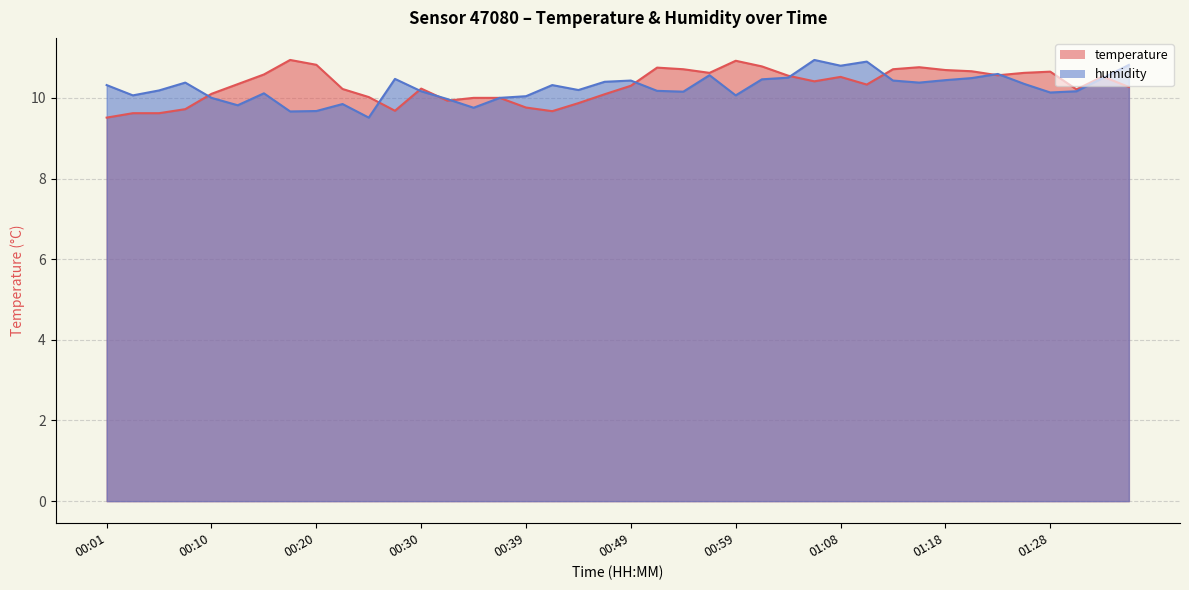

Reading right to left, transcribe all the data shown in this chart.

temperature: 01:35=10.3	01:33=10.5	01:30=10.2	01:28=10.7	01:25=10.6	01:23=10.6	01:21=10.7	01:18=10.7	01:16=10.8	01:13=10.7	01:11=10.3	01:08=10.5	01:06=10.4	01:04=10.6	01:01=10.8	00:59=10.9	00:56=10.6	00:54=10.7	00:52=10.8	00:49=10.3	00:47=10.1	00:44=9.9	00:42=9.7	00:39=9.8	00:37=10.0	00:35=10.0	00:32=9.9	00:30=10.2	00:27=9.7	00:25=10.0	00:22=10.2	00:20=10.8	00:18=10.9	00:15=10.6	00:13=10.3	00:10=10.1	00:08=9.7	00:05=9.6	00:03=9.6	00:01=9.5
humidity: 01:35=10.8	01:33=10.5	01:30=10.2	01:28=10.1	01:25=10.3	01:23=10.6	01:21=10.5	01:18=10.4	01:16=10.4	01:13=10.4	01:11=10.9	01:08=10.8	01:06=10.9	01:04=10.5	01:01=10.5	00:59=10.1	00:56=10.6	00:54=10.2	00:52=10.2	00:49=10.4	00:47=10.4	00:44=10.2	00:42=10.3	00:39=10.0	00:37=10.0	00:35=9.8	00:32=10.0	00:30=10.2	00:27=10.5	00:25=9.5	00:22=9.8	00:20=9.7	00:18=9.7	00:15=10.1	00:13=9.8	00:10=10.0	00:08=10.4	00:05=10.2	00:03=10.1	00:01=10.3